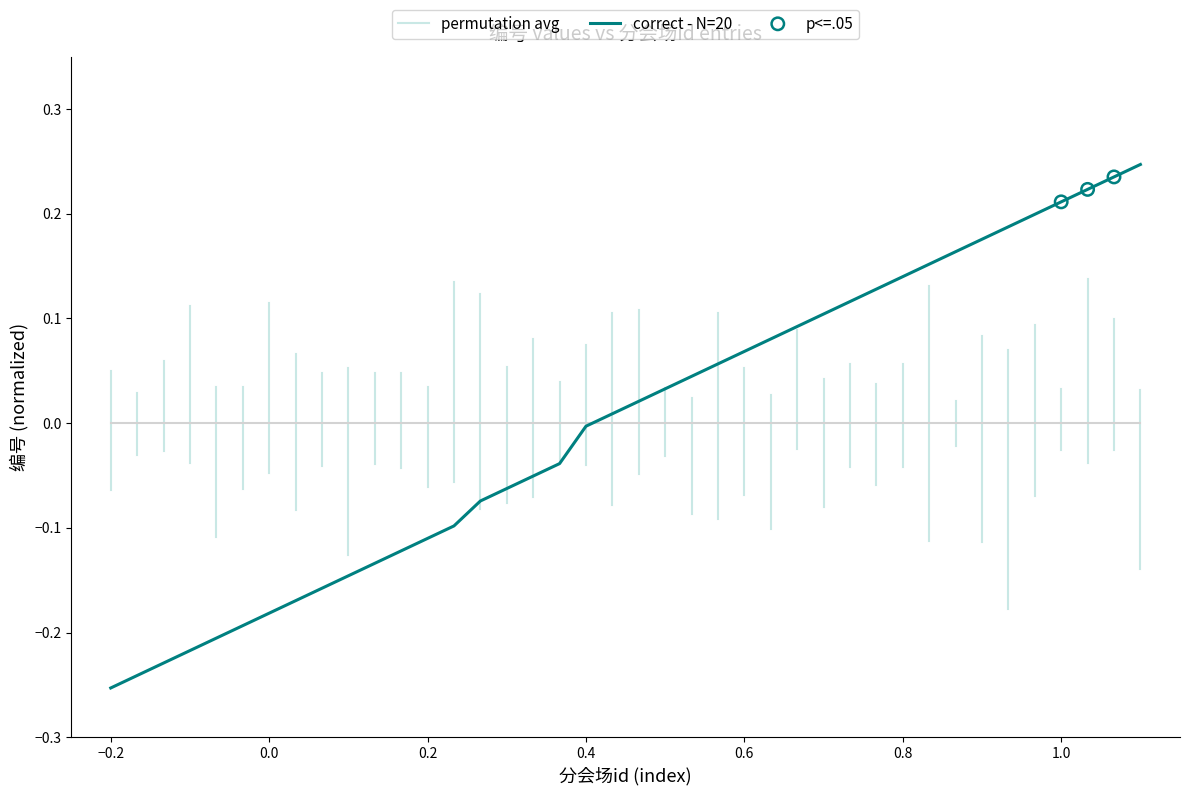

Between 637 and 637, which is larger?

637